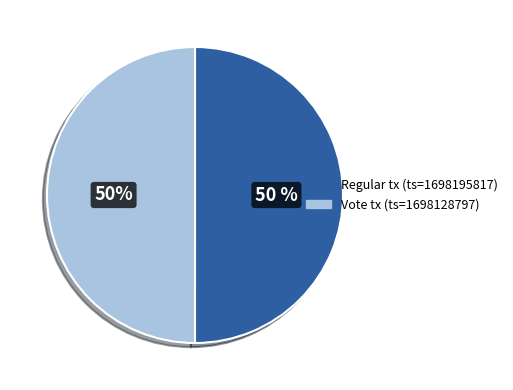

Approximately how many times larger is the value at Regular compared to Vote?

1.0